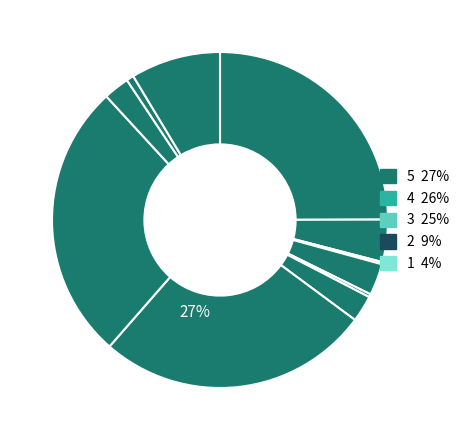

Is Aon S.p.A. the majority of the pie?

No